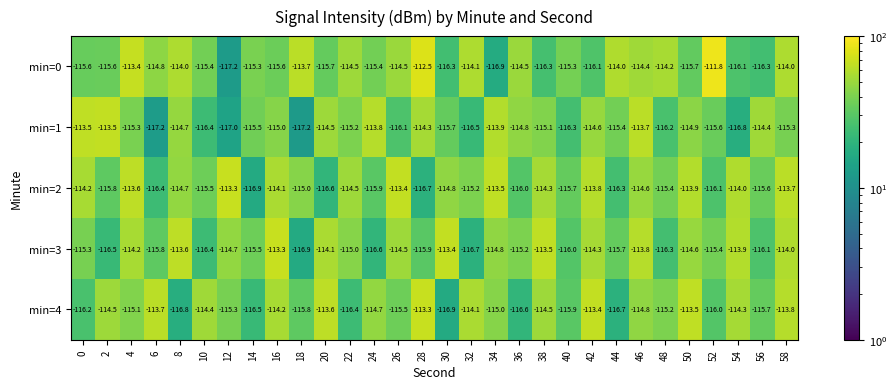

Is it true that min=4 equals -34.4 at 10?

False